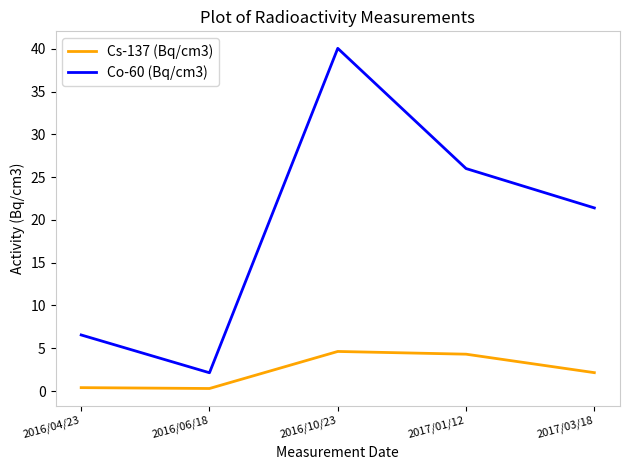

The value of Cs-137 (Bq/cm3) at 2016/04/23 is 0.4. True or false?

True